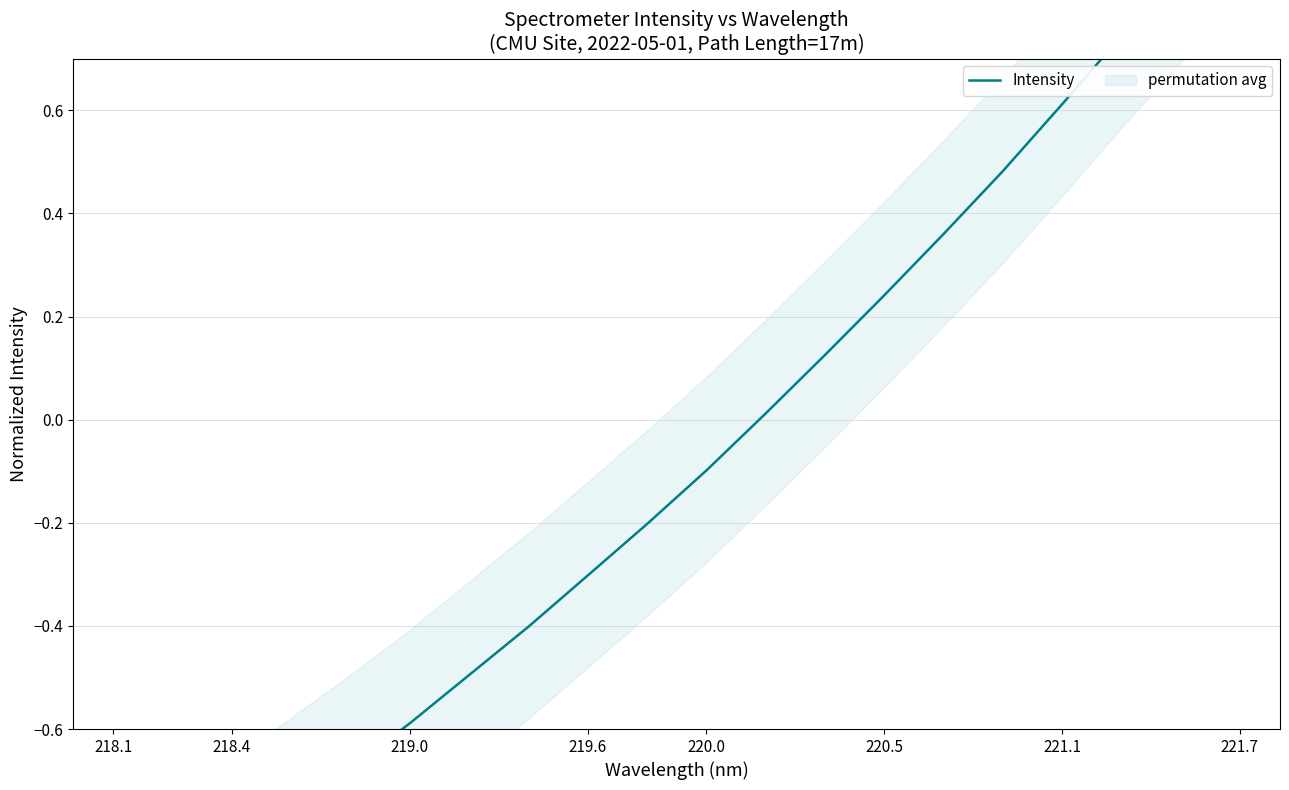

How many data points are less than 0?

11